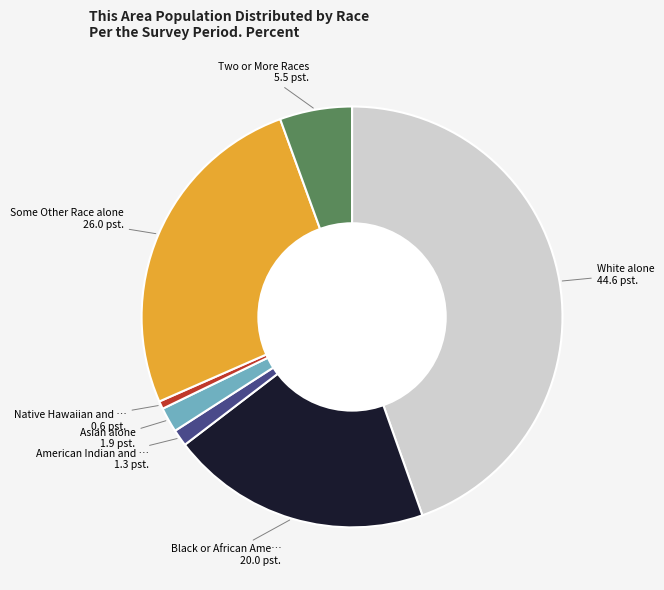

Is there a majority slice in this chart?

No